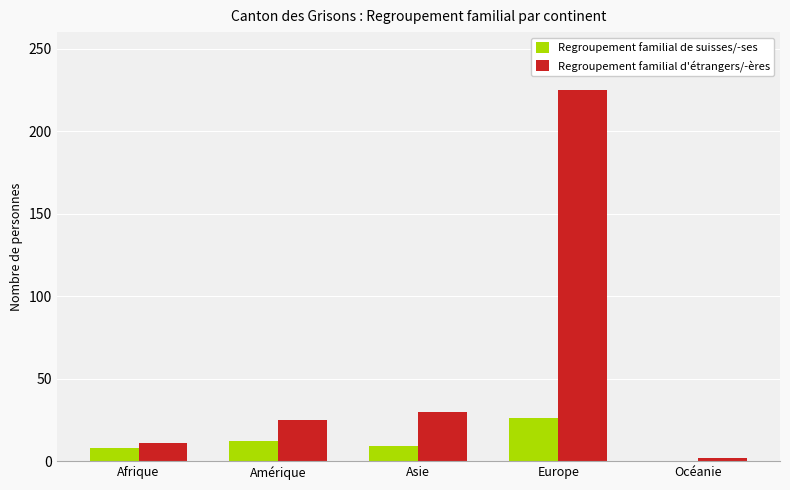

What is the maximum value shown in the chart?

225